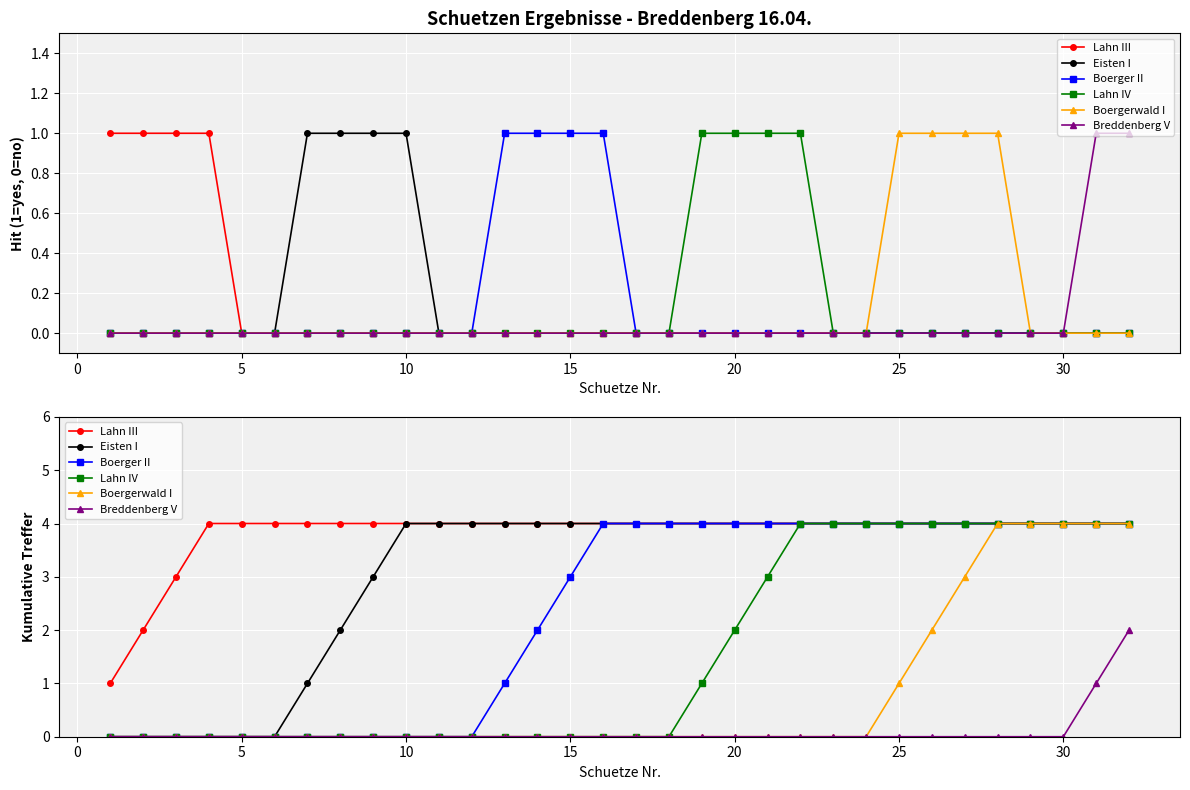

Is the value of Boerger II at 25 greater than the value of Lahn IV at 30?

No